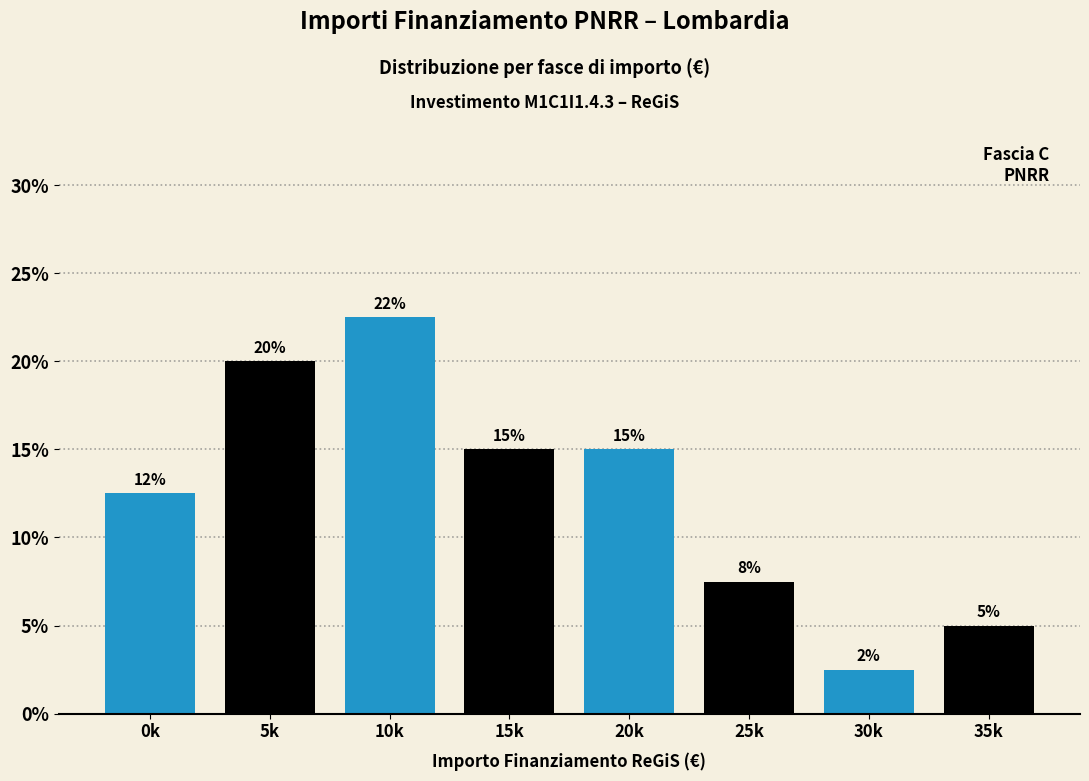

Where is the data nearest to the value 12?

0k